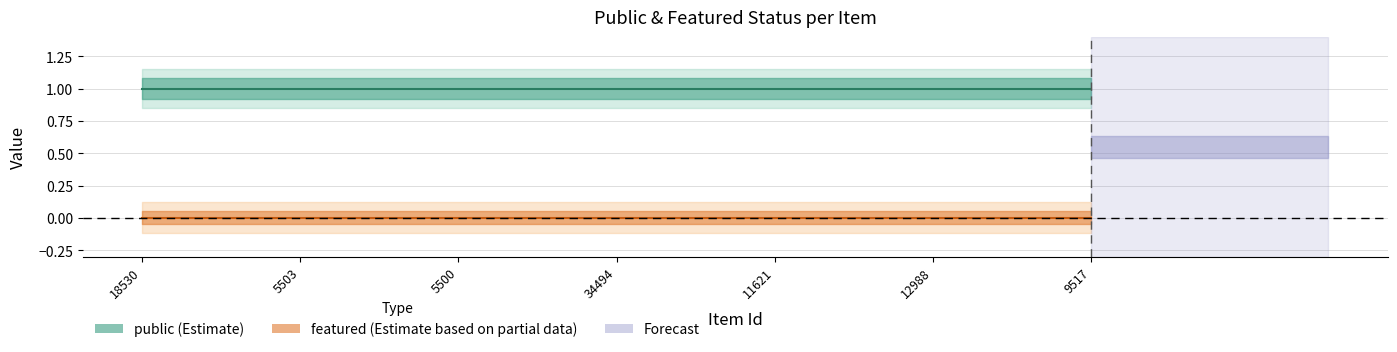

At 9517, list the series in order from largest to smallest.

public, featured